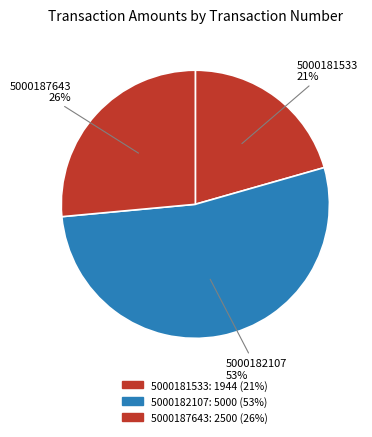

To the nearest percent, what is the average slice percentage?

33%